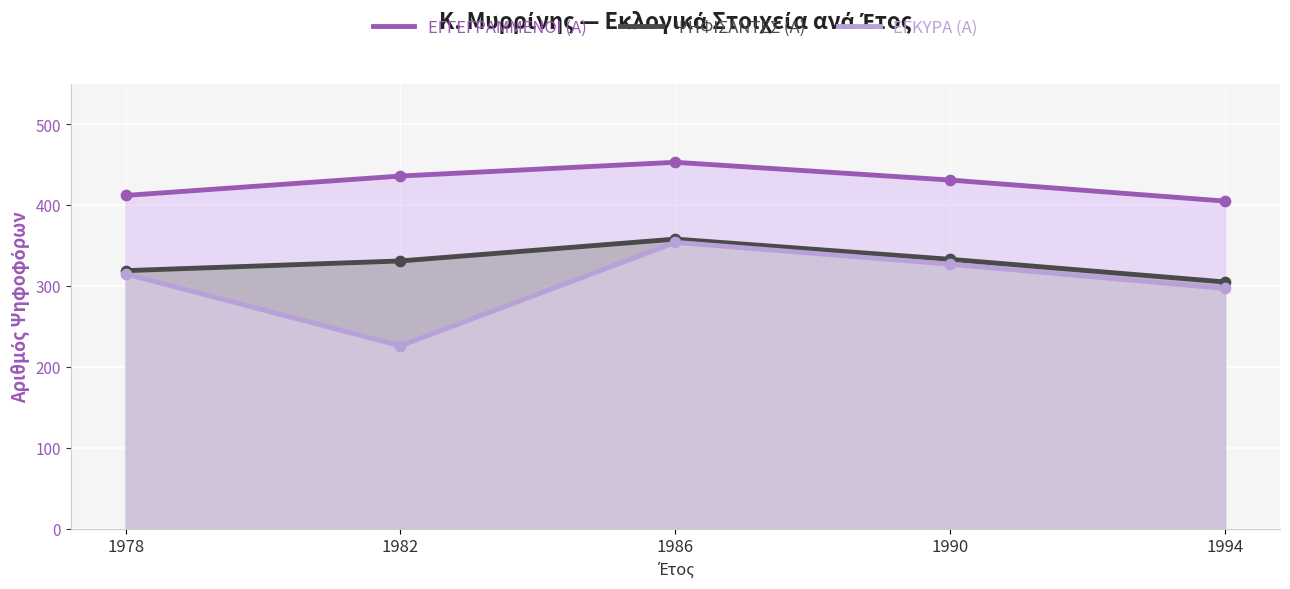

What are all the series names shown in the legend?

ΕΓΓΕΓΡΑΜΜΕΝΟΙ (Α), ΨΗΦΙΣΑΝΤΕΣ (Α), ΕΓΚΥΡΑ (Α)